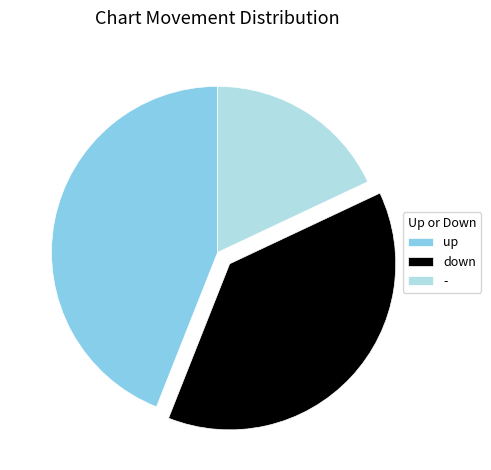

Which has a higher value, - or up?

up